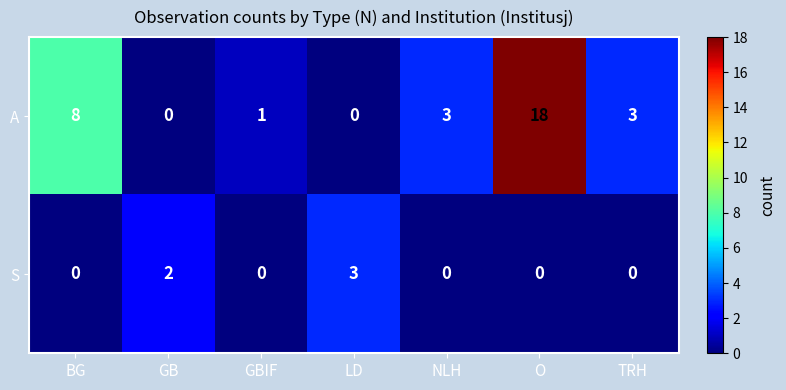

How many data points in S are above 0?

2